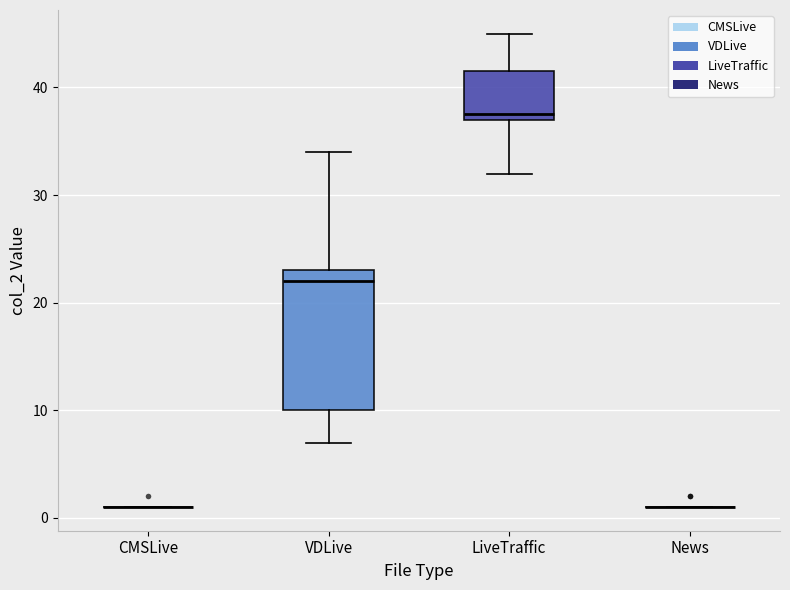

Where does the lower whisker of the box for LiveTraffic end on the y-axis? The values are not printed on the chart, so give them approximately, as read against the axis.

32